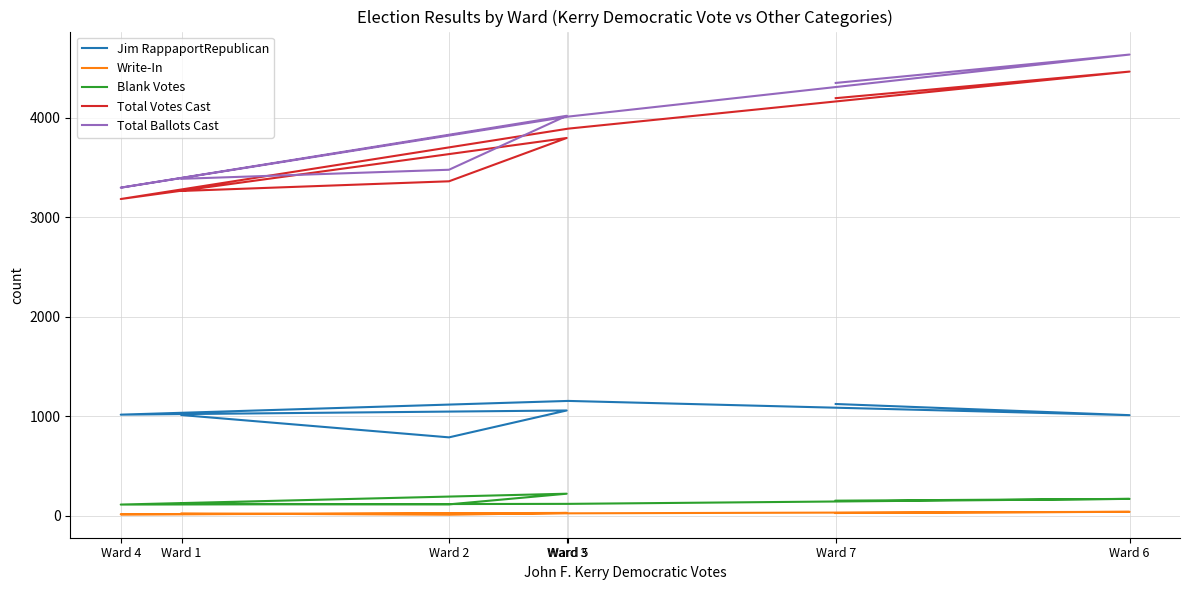

At how many categories does at least one series exceed 1227?

7